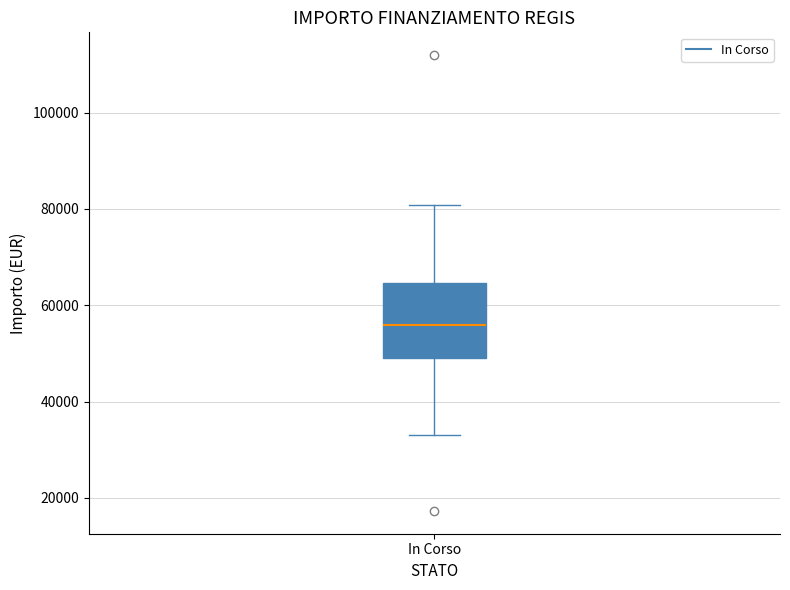

Where does the upper whisker of the box for In Corso end on the y-axis? The values are not printed on the chart, so give them approximately, as read against the axis.

80000